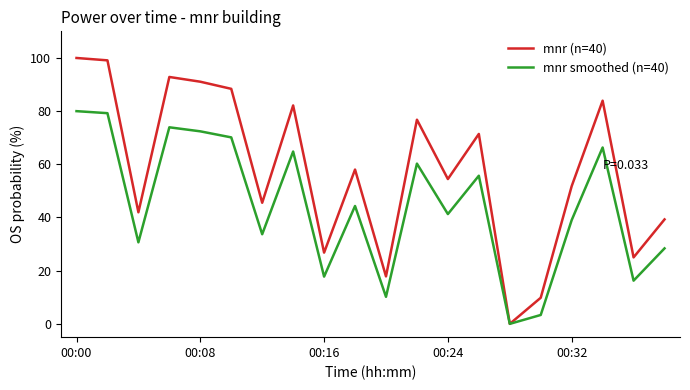

List the series in order of their peak value, lowest first.

mnr smoothed (n=40), mnr (n=40)